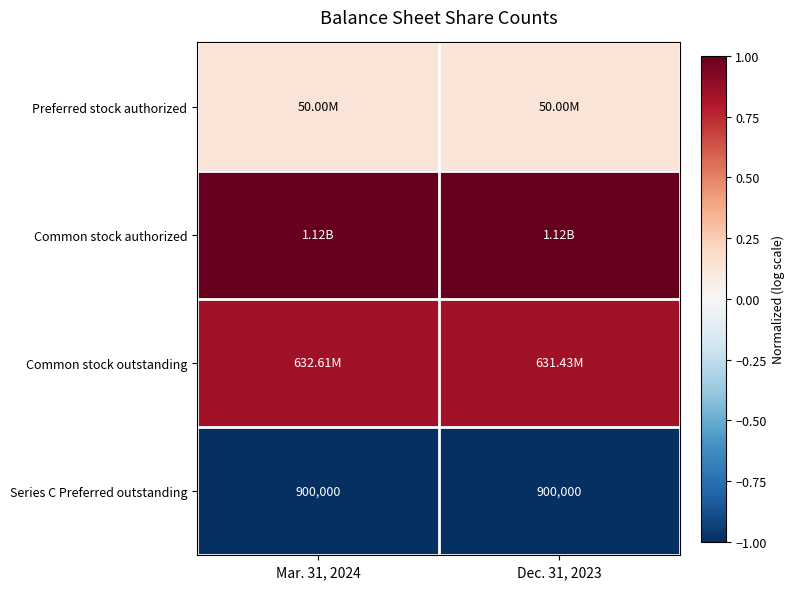

At which label is Common stock outstanding closest to 0?

Dec. 31, 2023